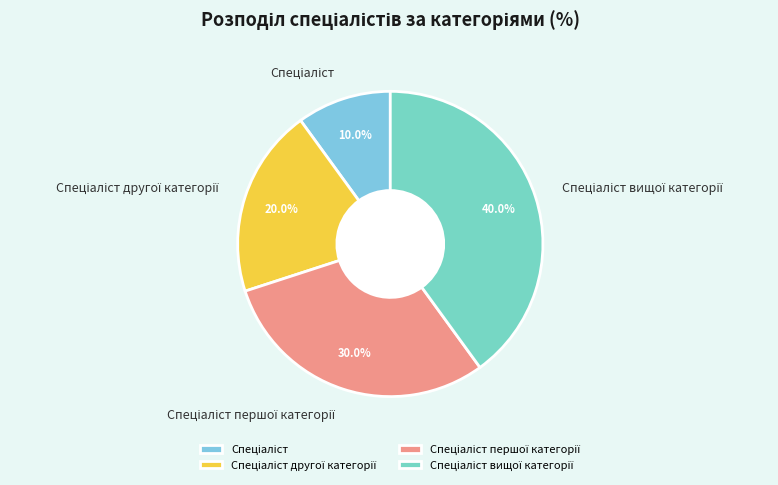

Does any single category account for the majority?

No